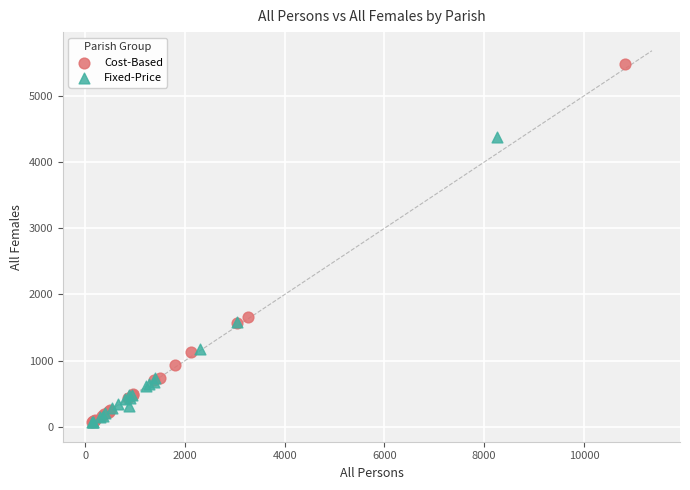

Which series has the widest spread of Y values?

Cost-Based